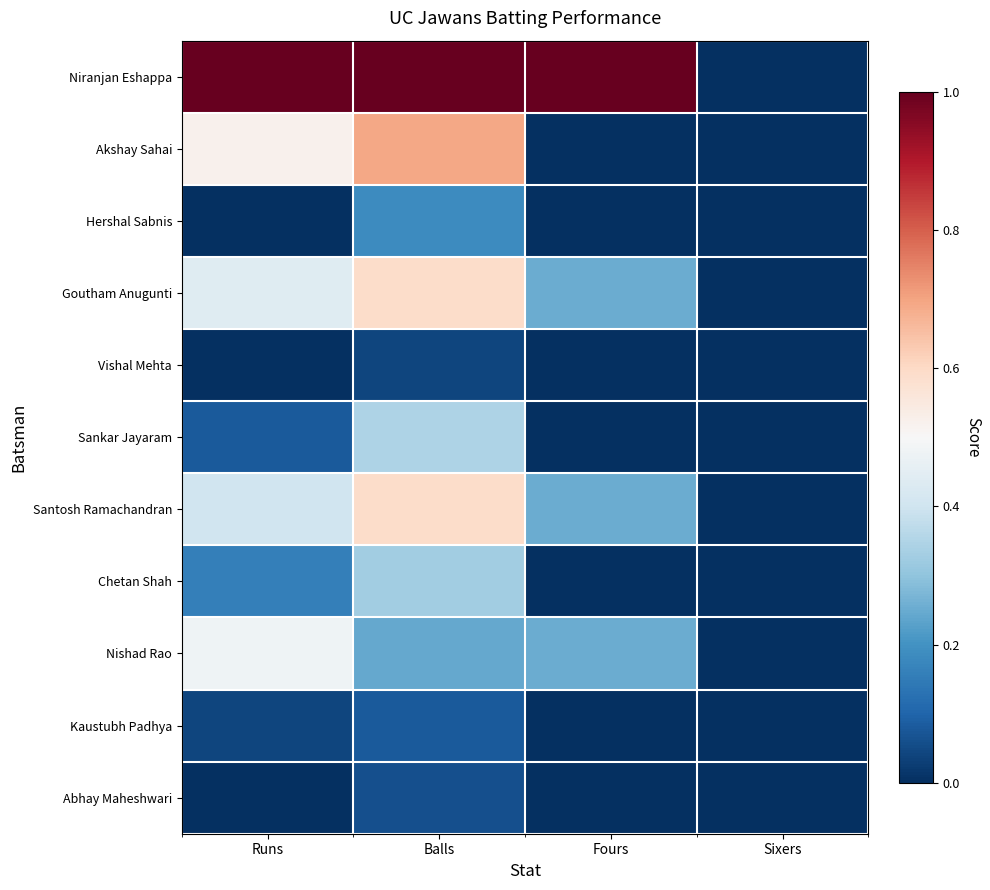

At Balls, list the series in order from largest to smallest.

Niranjan Eshappa, Akshay Sahai, Goutham Anugunti, Santosh Ramachandran, Sankar Jayaram, Chetan Shah, Nishad Rao, Hershal Sabnis, Kaustubh Padhya, Abhay Maheshwari, Vishal Mehta